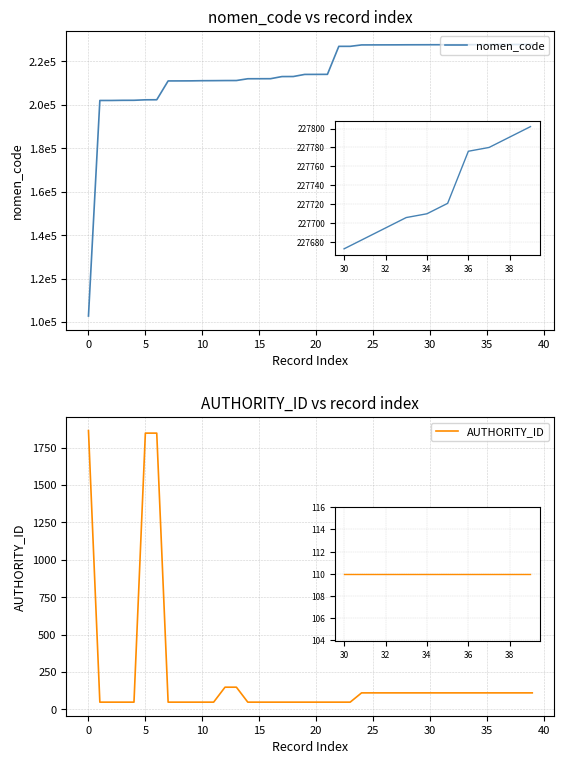

Which series changed the most between 17 and 29?

nomen_code